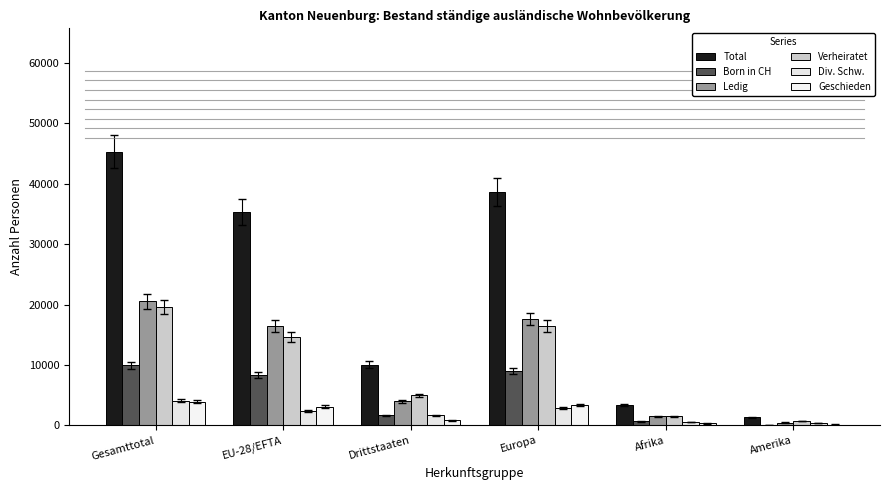

What is the sum of all Born in CH values?

29596